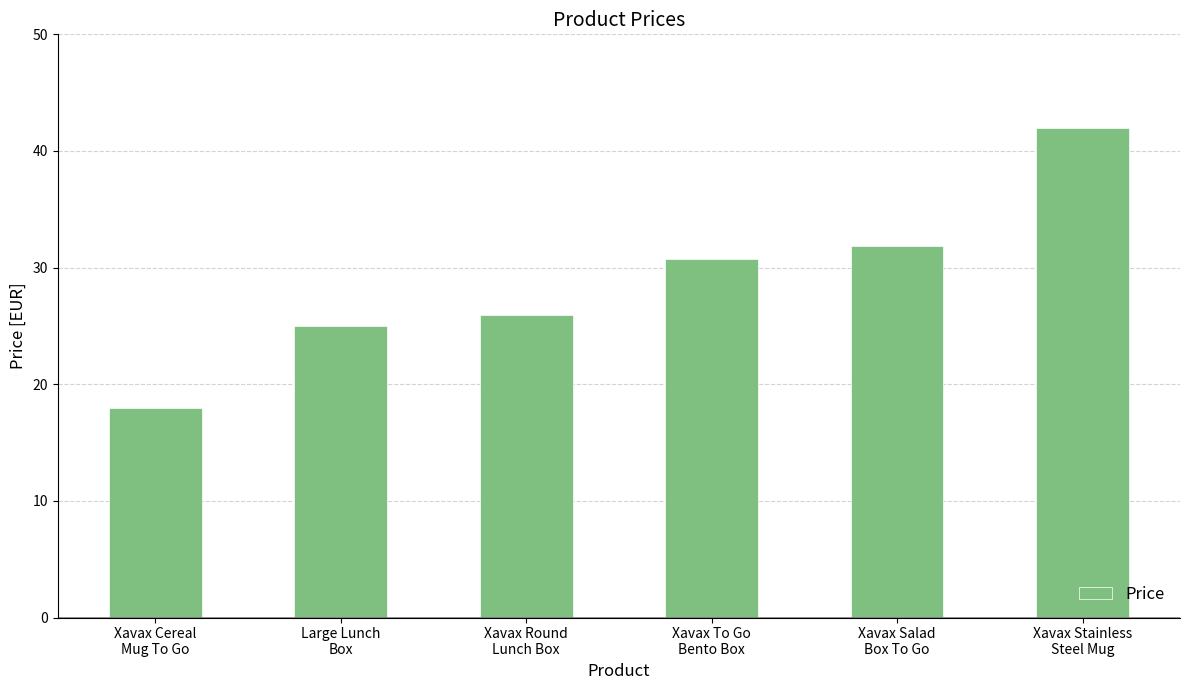

Are the bars horizontal?

No